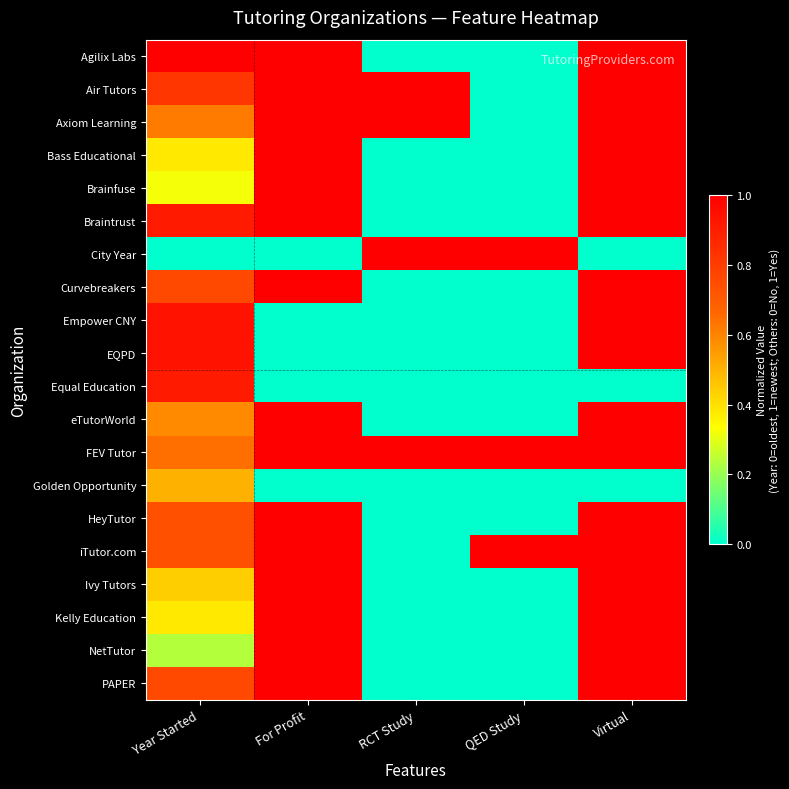

What is the total value across all series at For Profit?

15.0